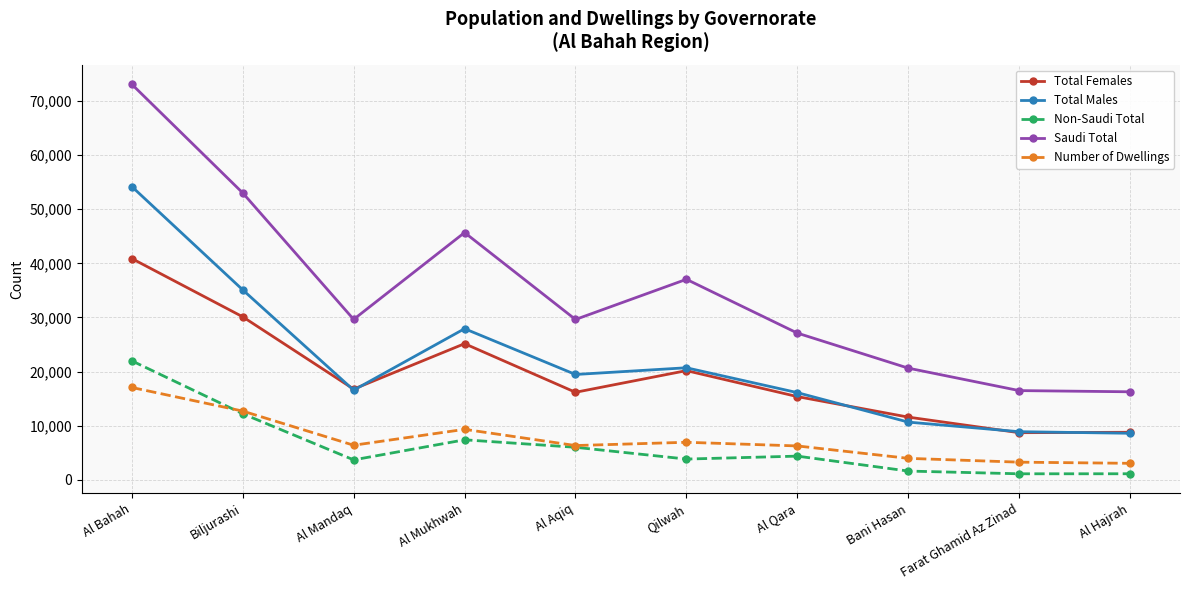

List the series in order of their peak value, highest first.

Saudi Total, Total Males, Total Females, Non-Saudi Total, Number of Dwellings